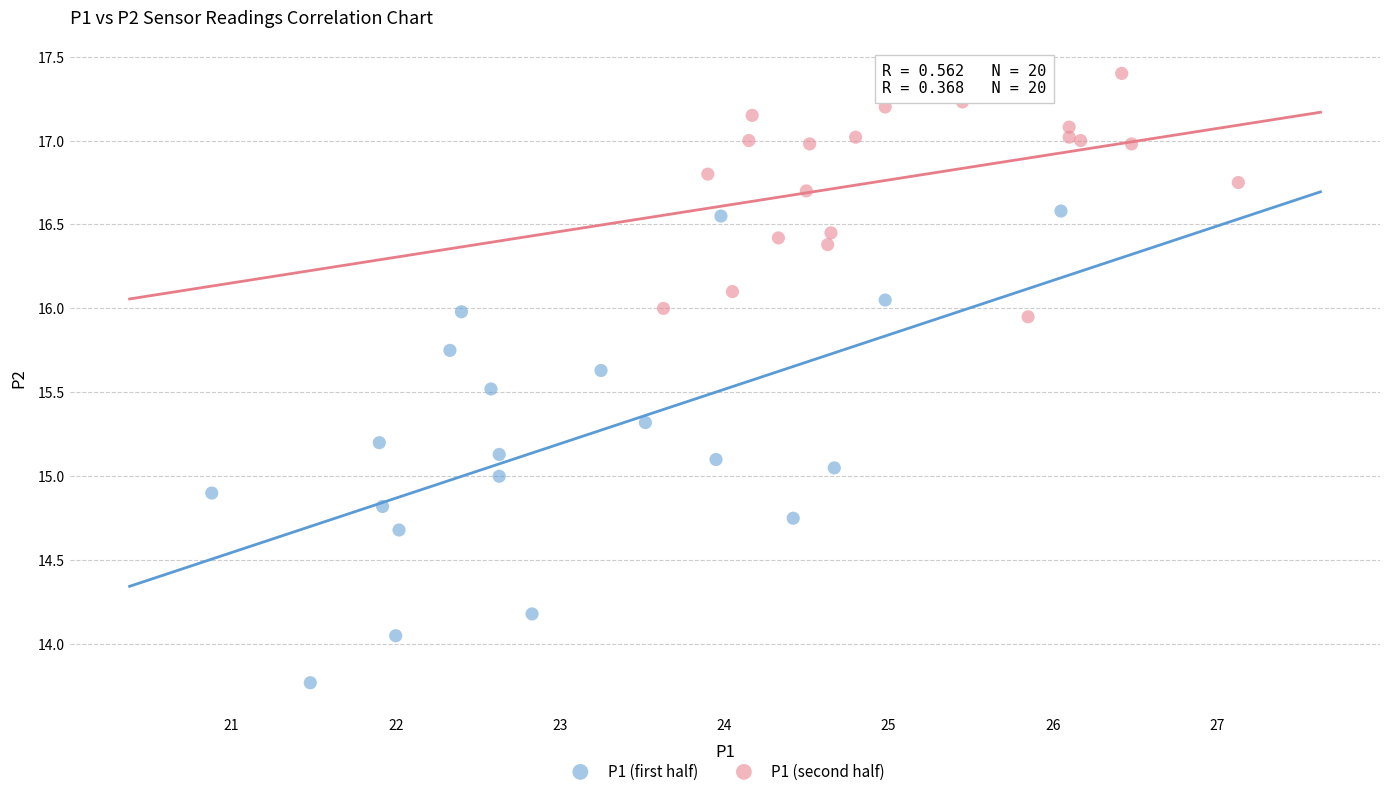

Which series contains the lowest Y value?

P1 (first half)